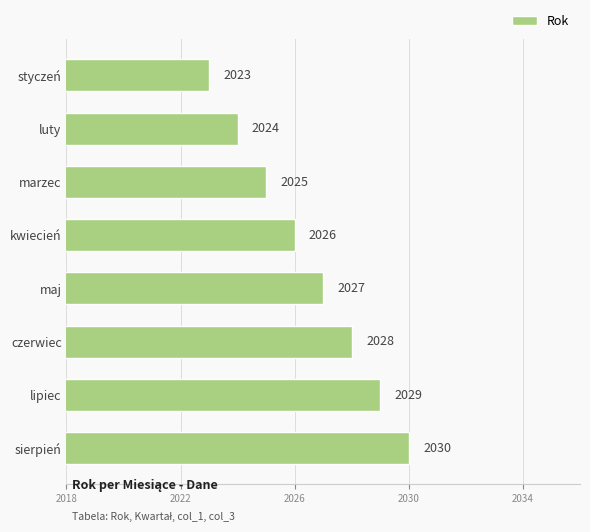

Between maj and lipiec, which is larger?

lipiec